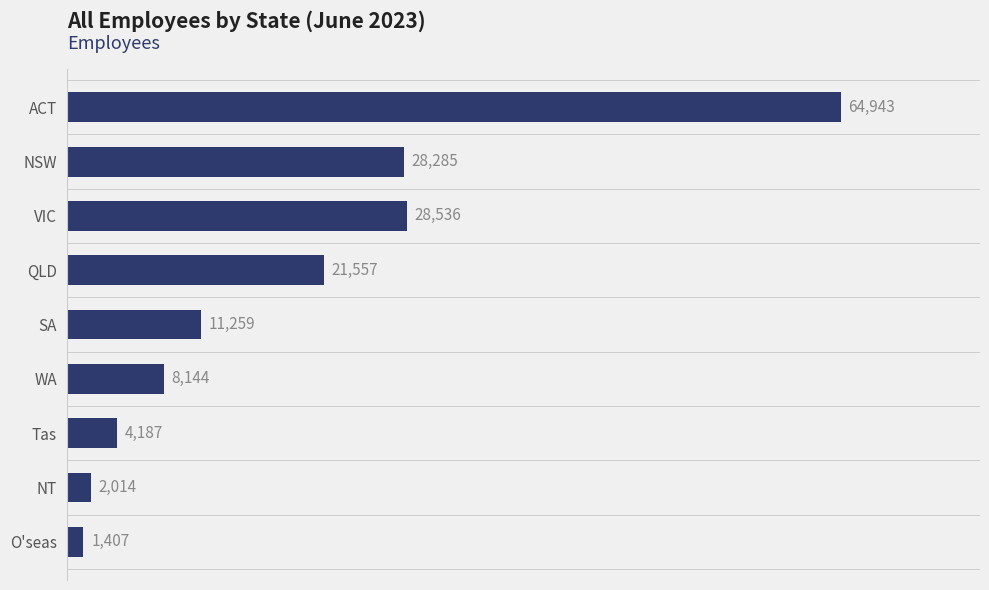

The value at NSW is 28285. True or false?

True